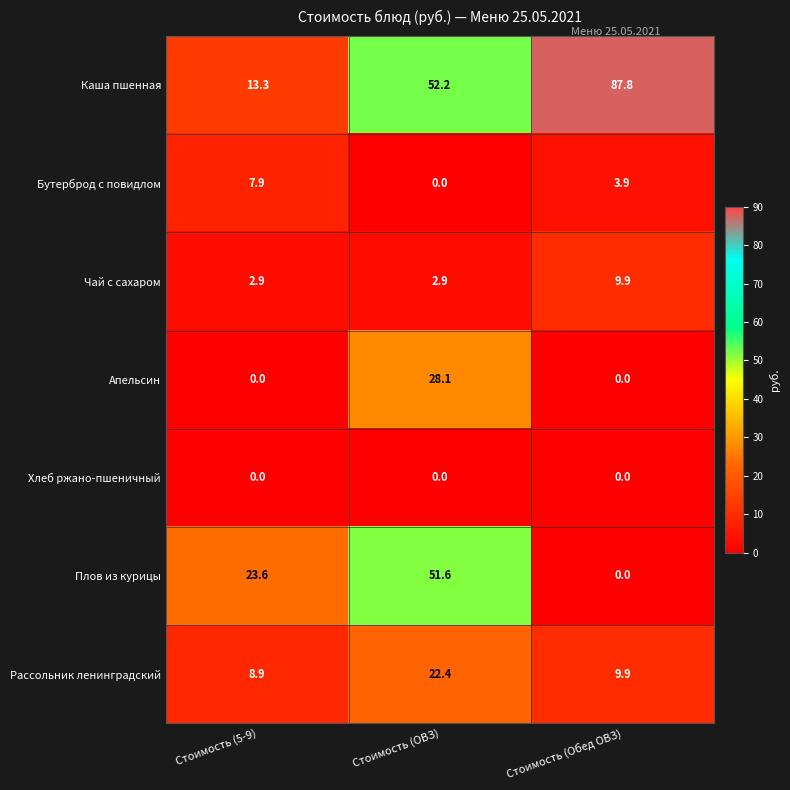

Reading left to right, list all the values displayed in this chart.

Каша пшенная: Стоимость (5-9)=13.3	Стоимость (ОВЗ)=52.2	Стоимость (Обед ОВЗ)=87.8
Бутерброд с повидлом: Стоимость (5-9)=7.9	Стоимость (ОВЗ)=0.0	Стоимость (Обед ОВЗ)=3.9
Чай с сахаром: Стоимость (5-9)=2.9	Стоимость (ОВЗ)=2.9	Стоимость (Обед ОВЗ)=9.9
Апельсин: Стоимость (5-9)=0.0	Стоимость (ОВЗ)=28.1	Стоимость (Обед ОВЗ)=0.0
Хлеб ржано-пшеничный: Стоимость (5-9)=0.0	Стоимость (ОВЗ)=0.0	Стоимость (Обед ОВЗ)=0.0
Плов из курицы: Стоимость (5-9)=23.6	Стоимость (ОВЗ)=51.6	Стоимость (Обед ОВЗ)=0.0
Рассольник ленинградский: Стоимость (5-9)=8.9	Стоимость (ОВЗ)=22.4	Стоимость (Обед ОВЗ)=9.9